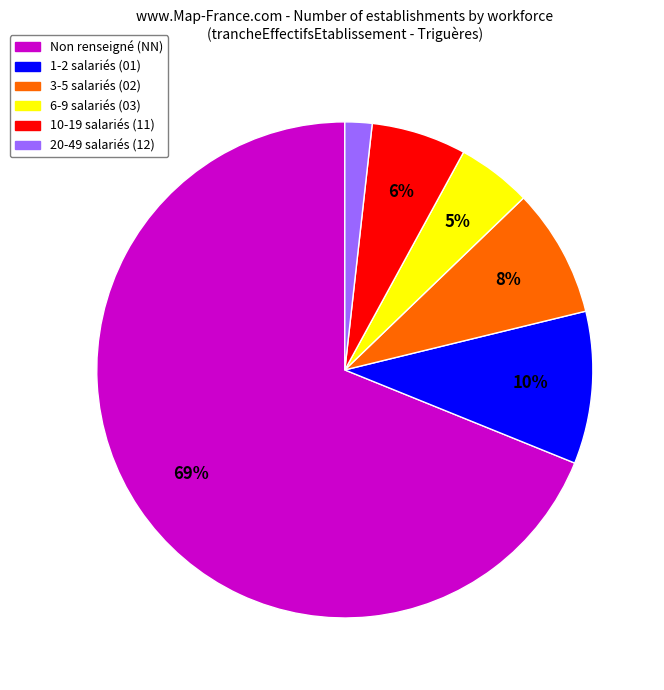

To the nearest percent, what is the difference between the largest and smallest slice percentages?

67%